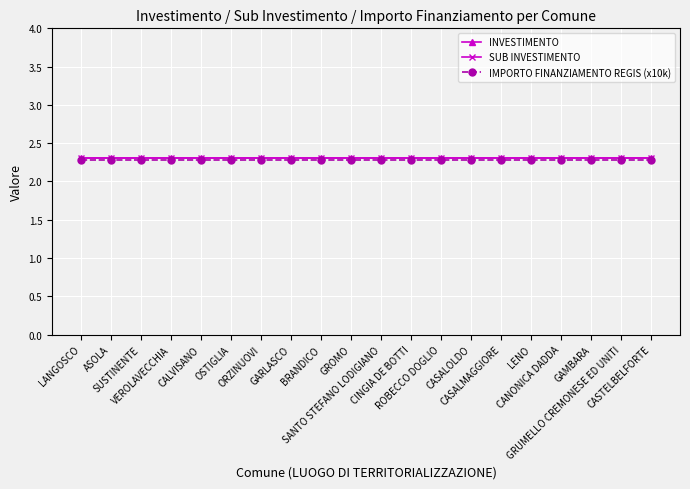

What is the approximate value of SUB INVESTIMENTO at ORZINUOVI?

2.3